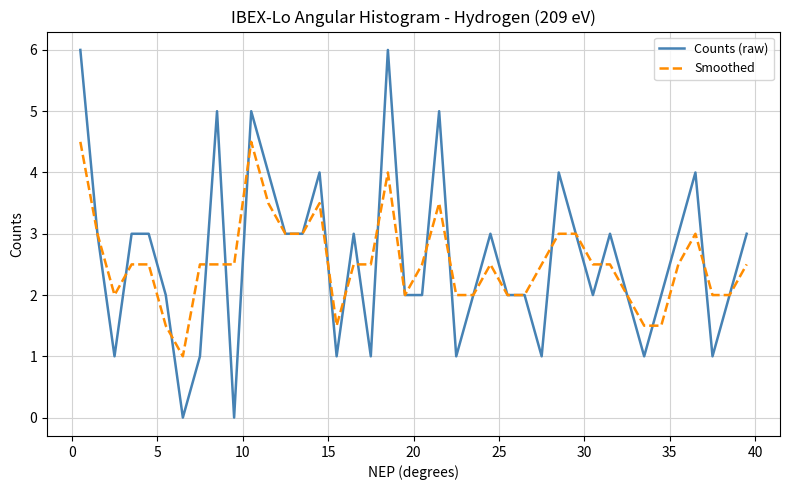

True or false: Counts (raw) and Smoothed cross at least once.

True